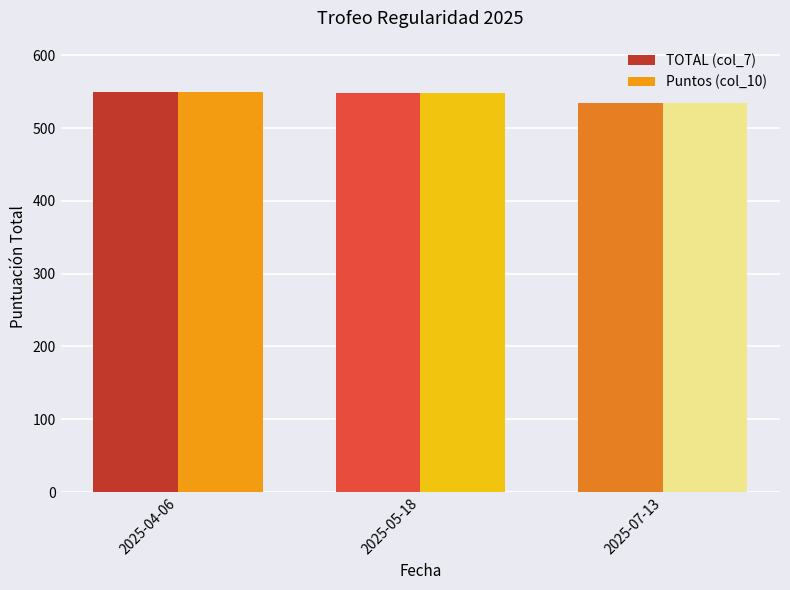

What is the total value across all series at 2025-05-18?

1096